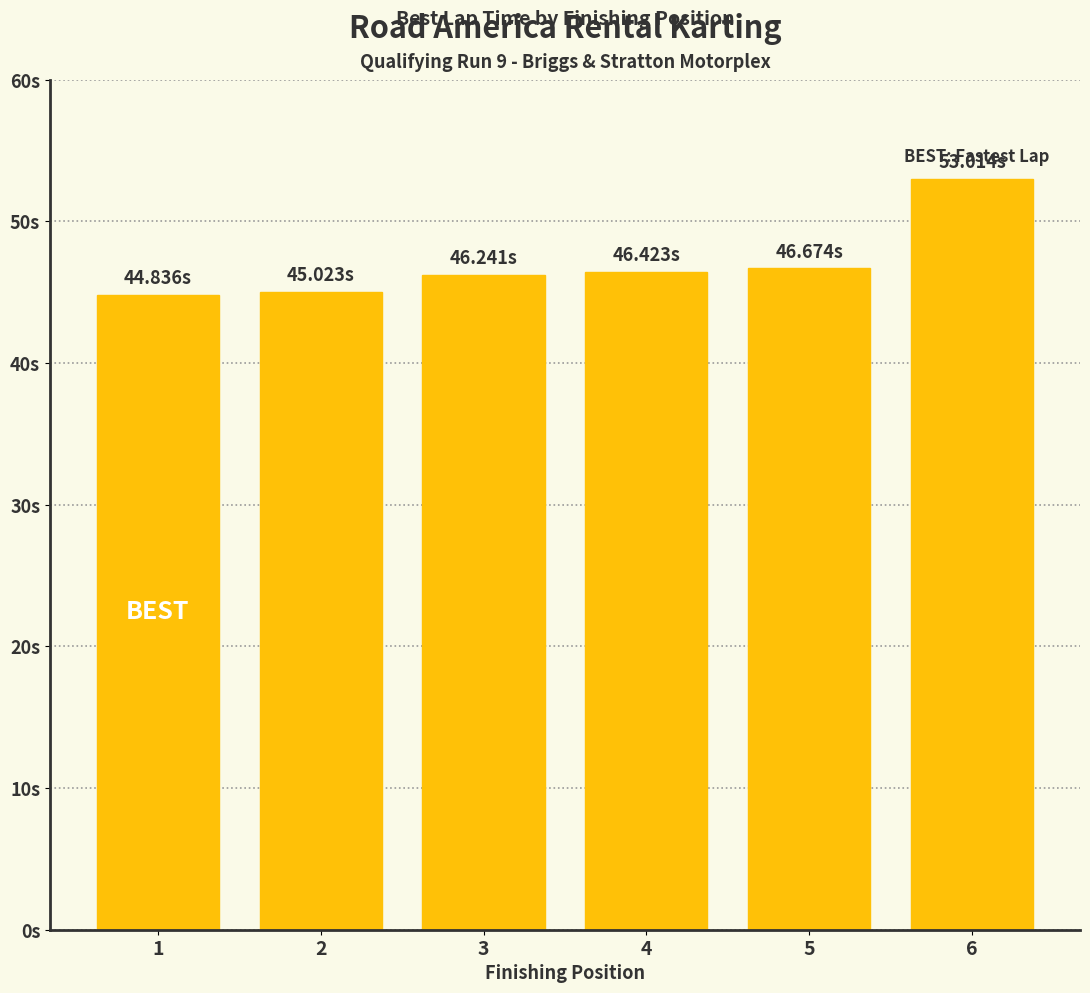

What is the change in value from 1 to 2?

+0.2